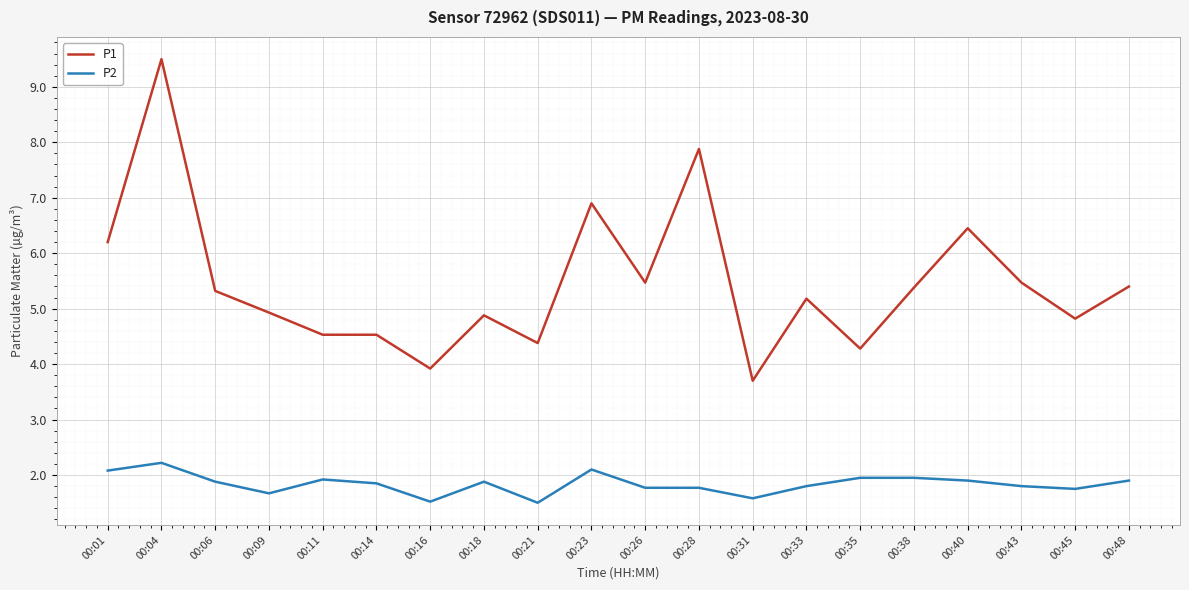

What is the difference between the P2 values at 00:35 and 00:14?

0.1